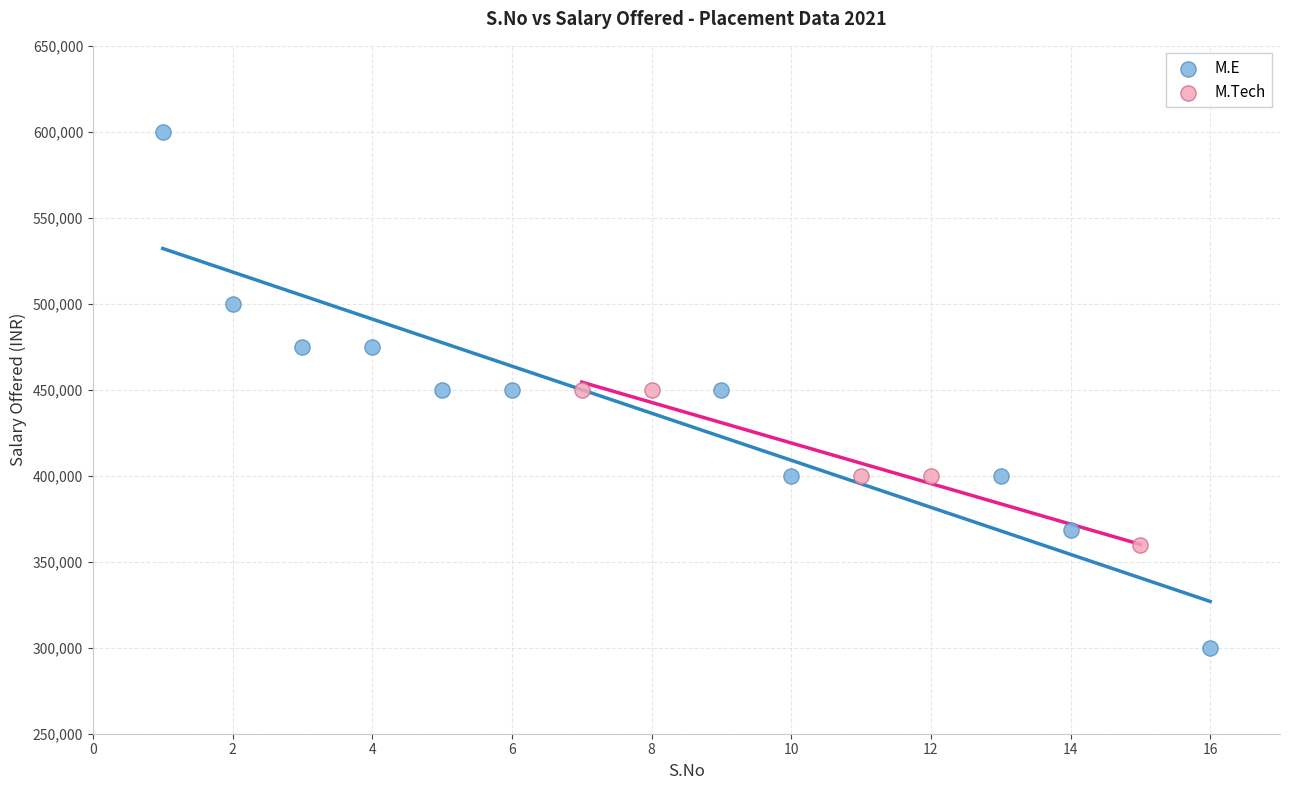

Which series has the largest Y range (max minus min)?

M.E